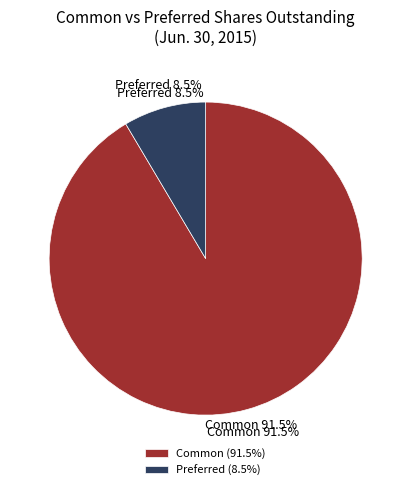

Rank the categories by value from lowest to highest.

Preferred Stock, shares outstanding, Common Stock, shares outstanding